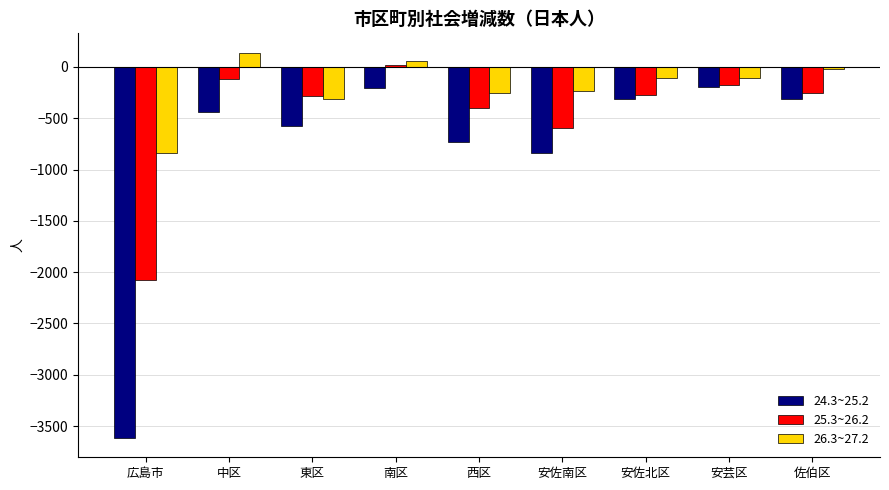

How many groups of bars are there?

9